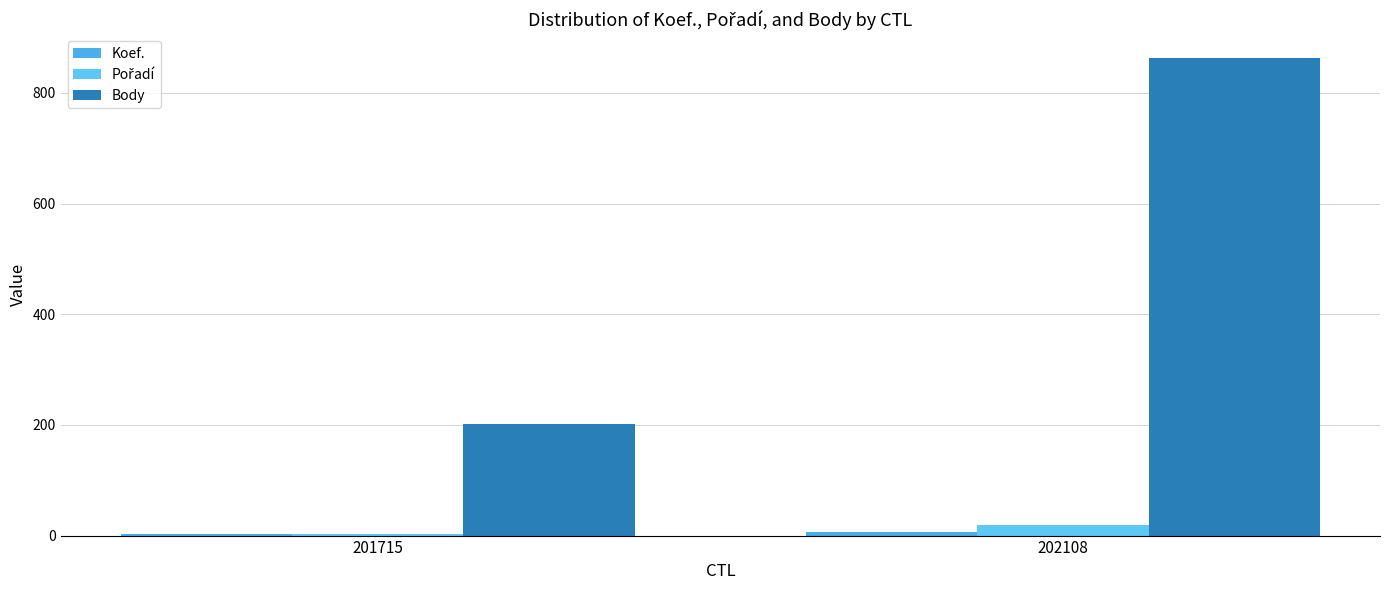

What is the highest value of the Body series?

863